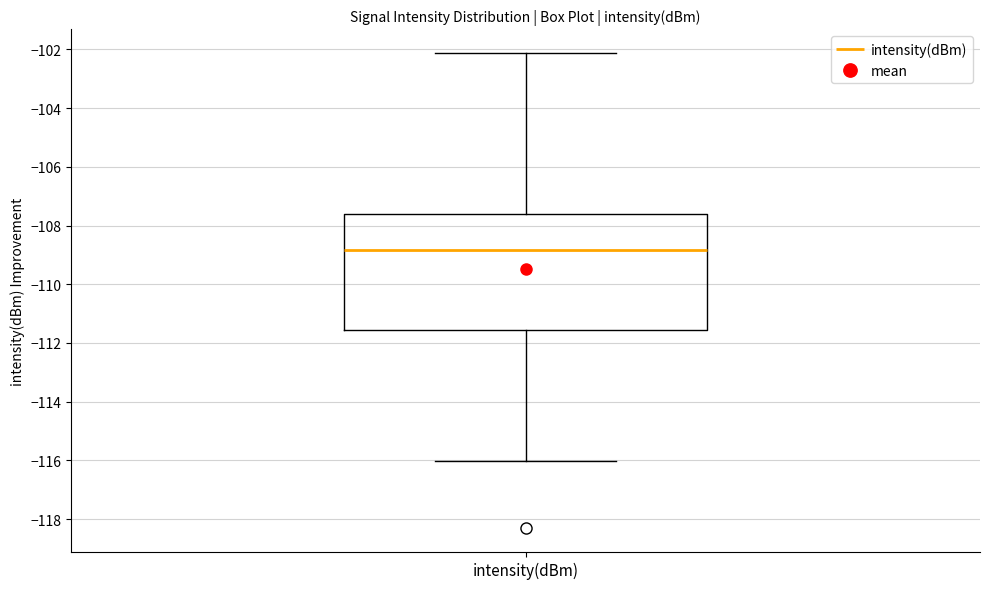

Read this box plot against the y-axis: the position of the median line, the range covered by the box, and the ends of both whiskers. The values are not printed on the chart, so give them approximately, as read against the axis.

median -108.8, box -111.6 to -107.6, whiskers -116.0 to -102.2